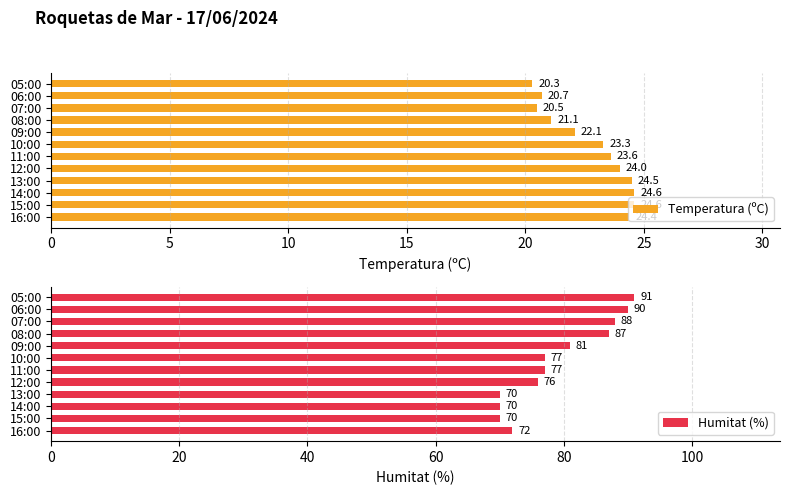

Which series has the largest range (max minus min)?

Humitat (%)